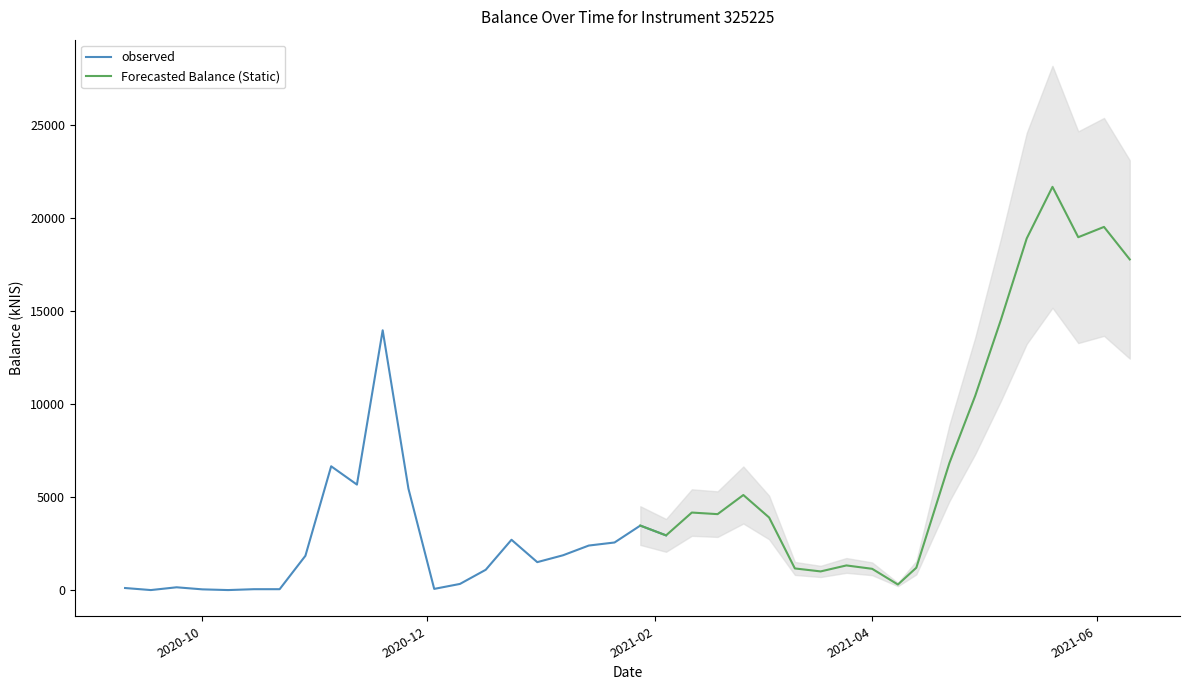

True or false: the data shows 31456.0 at 2021-06-03.

False